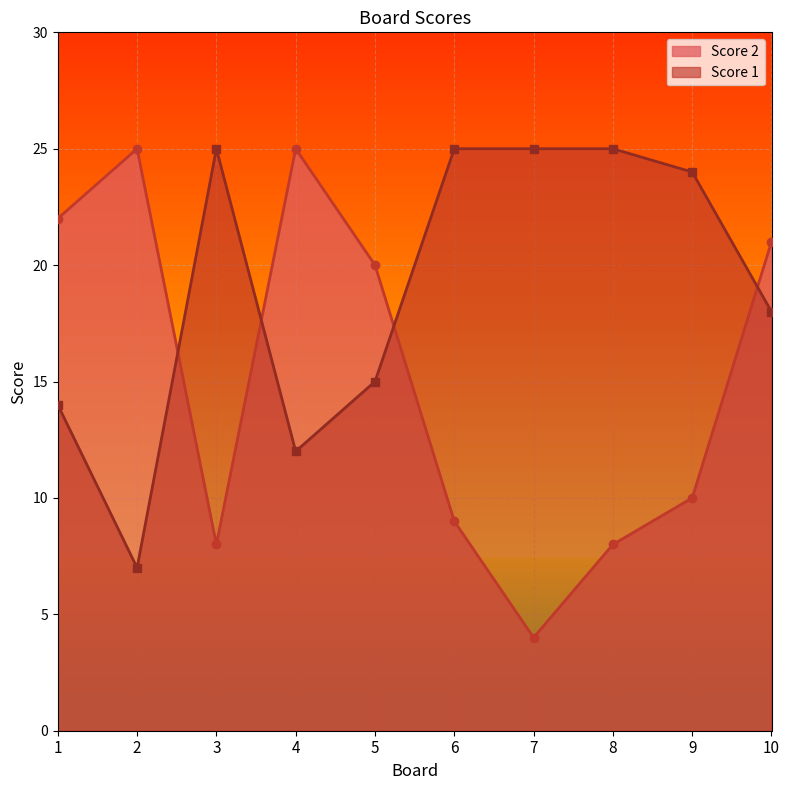

True or false: Score 2 has more than 0 interior local peaks.

True